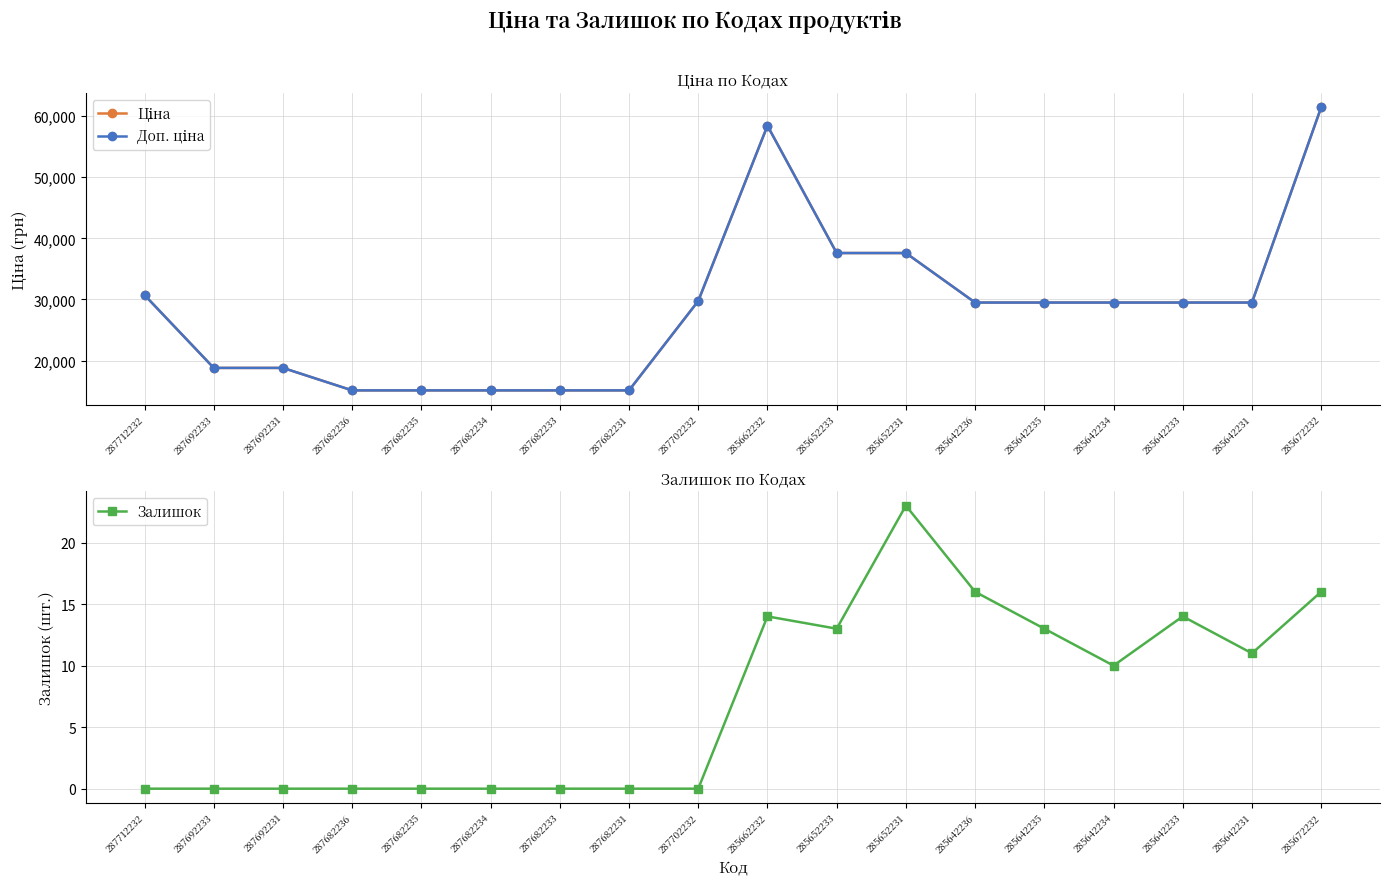

Between 287682231 and 285642233, which series saw the biggest shift?

Ціна